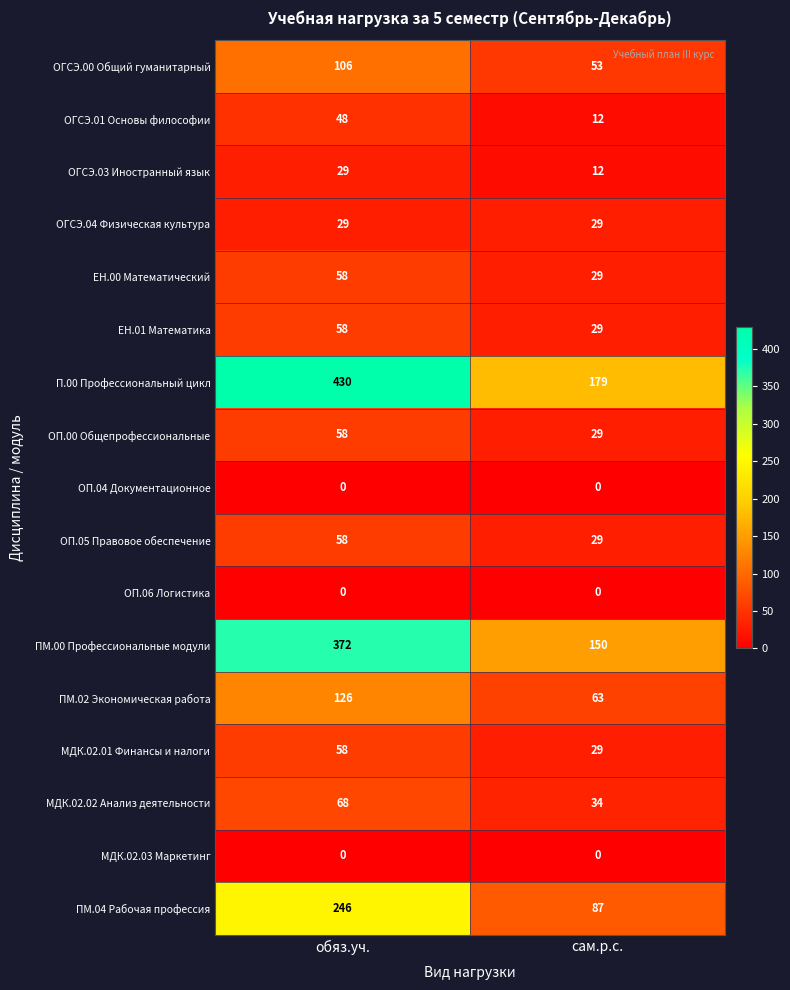

How many categories are shown in the chart?

2